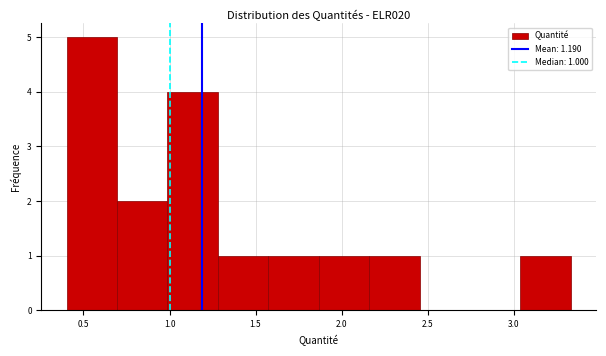

Over which range of the x-axis is the bar tallest?

0.40 to 0.70